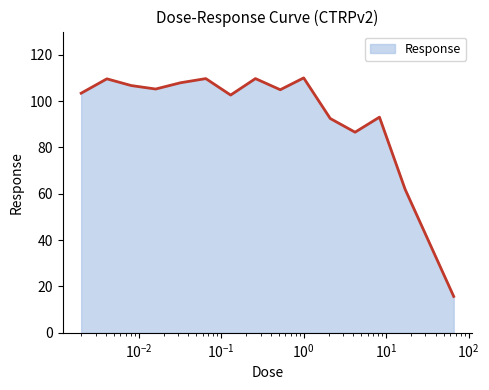

What is the maximum value shown in the chart?

110.0